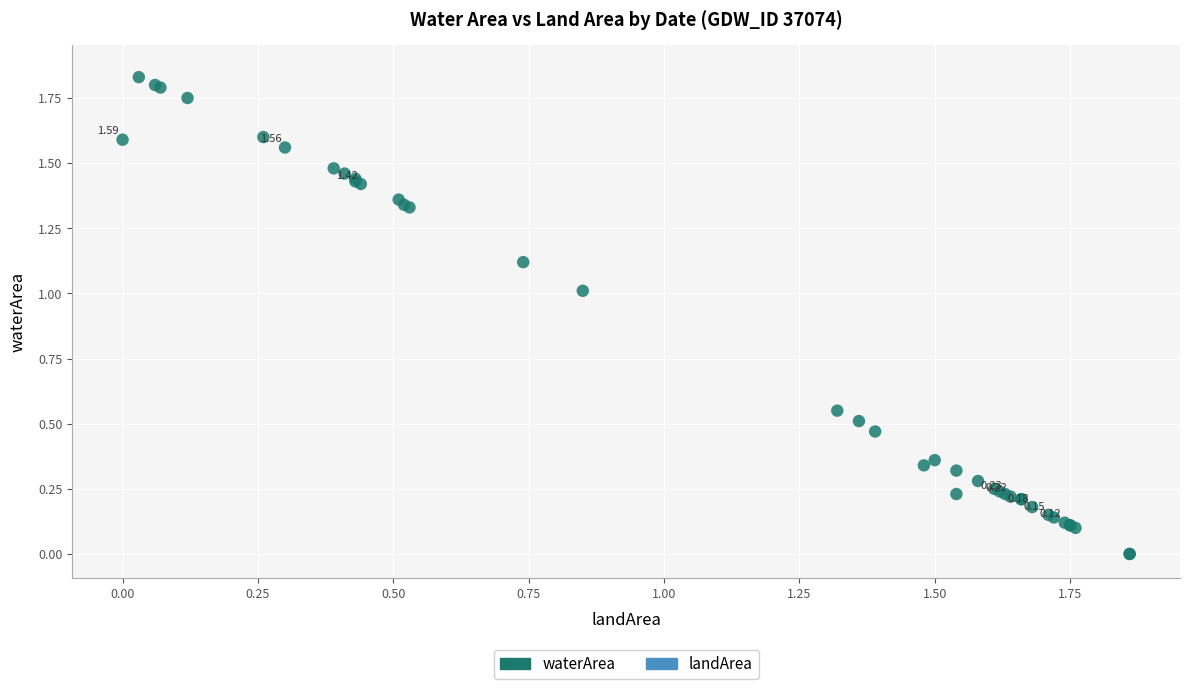

What are all the series names shown in the legend?

waterArea, landArea